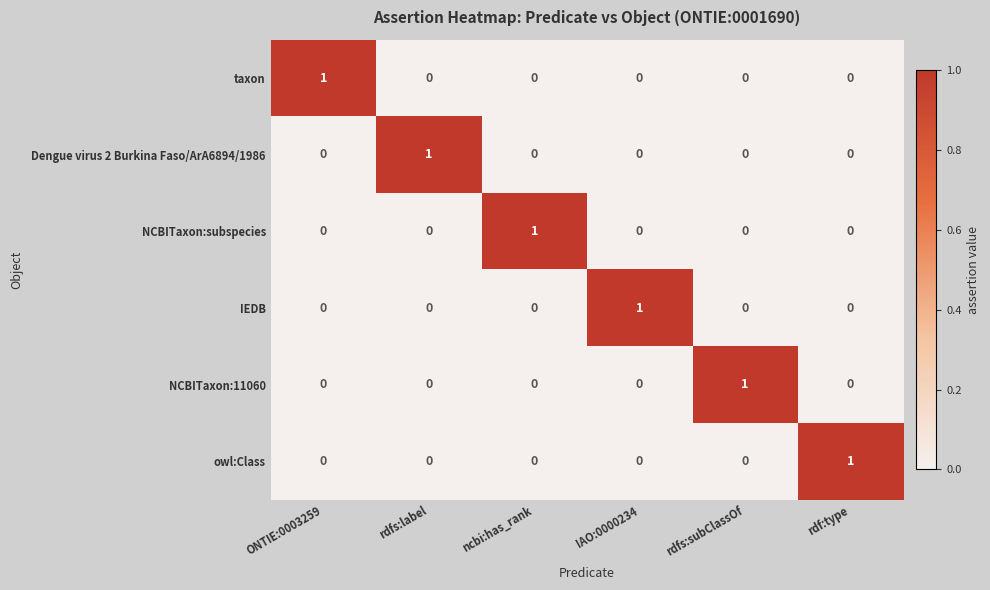

Count the number of data series in this chart.

6